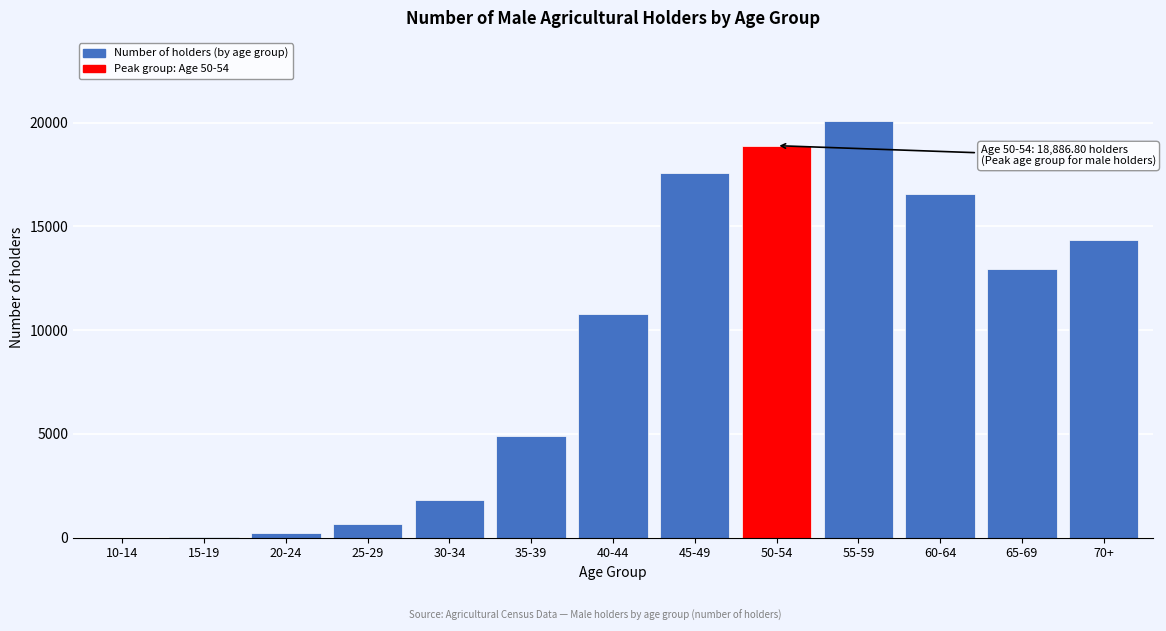

The value at 30-34 is 1789.0. True or false?

True